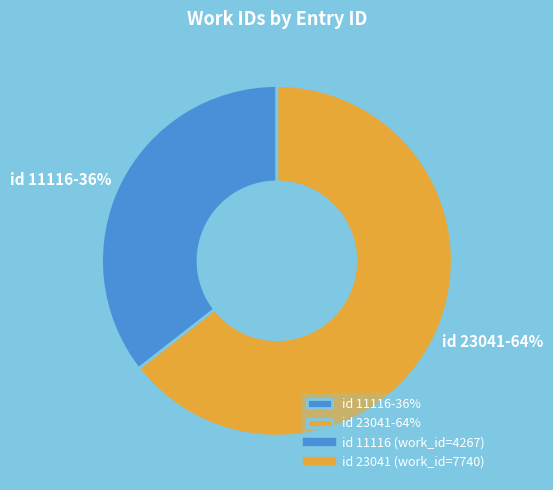

To the nearest percent, what is the combined percentage of id 23041-64% and id 11116-36%?

100%